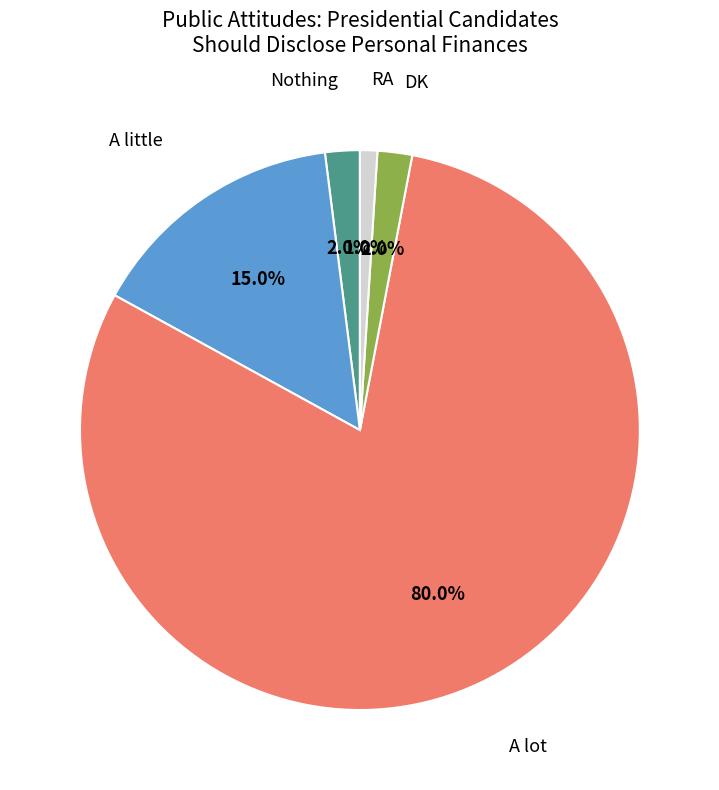

To the nearest percent, what is the average slice percentage?

20%